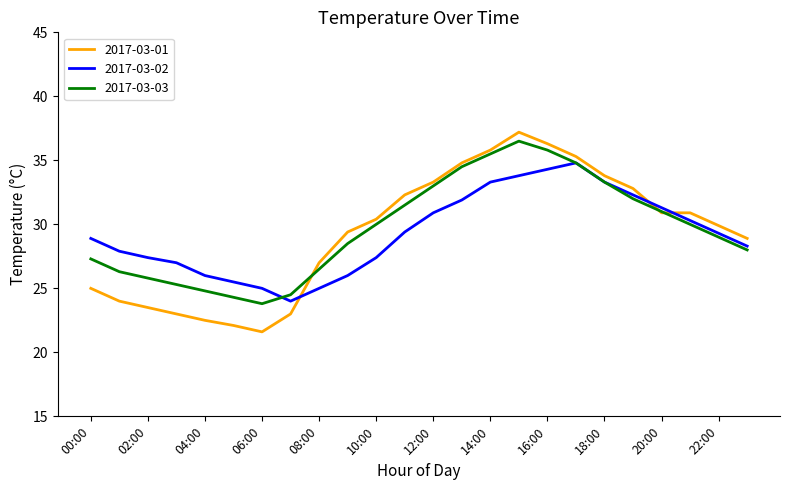

What is the difference between the maximum and minimum values in the 2017-03-01 series?

15.6